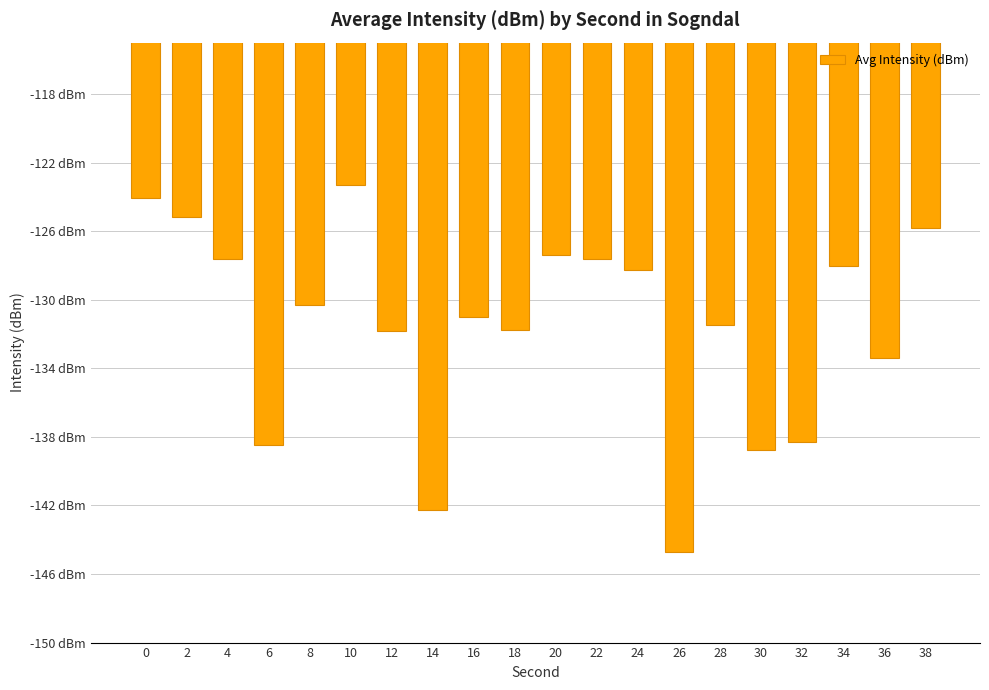

Rank the categories by value from lowest to highest.

26, 14, 30, 6, 32, 36, 12, 18, 28, 16, 8, 24, 34, 22, 4, 20, 38, 2, 0, 10